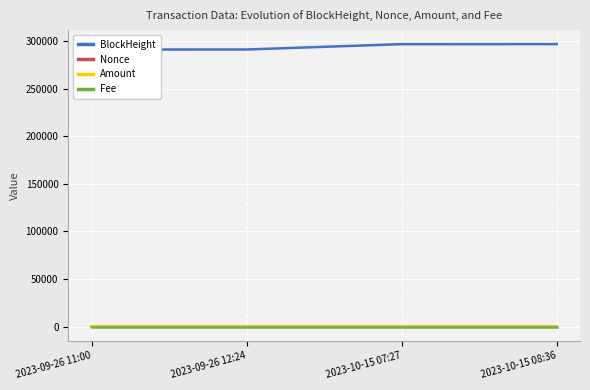

Which label corresponds to the smallest value in the chart?

2023-09-26 12:24